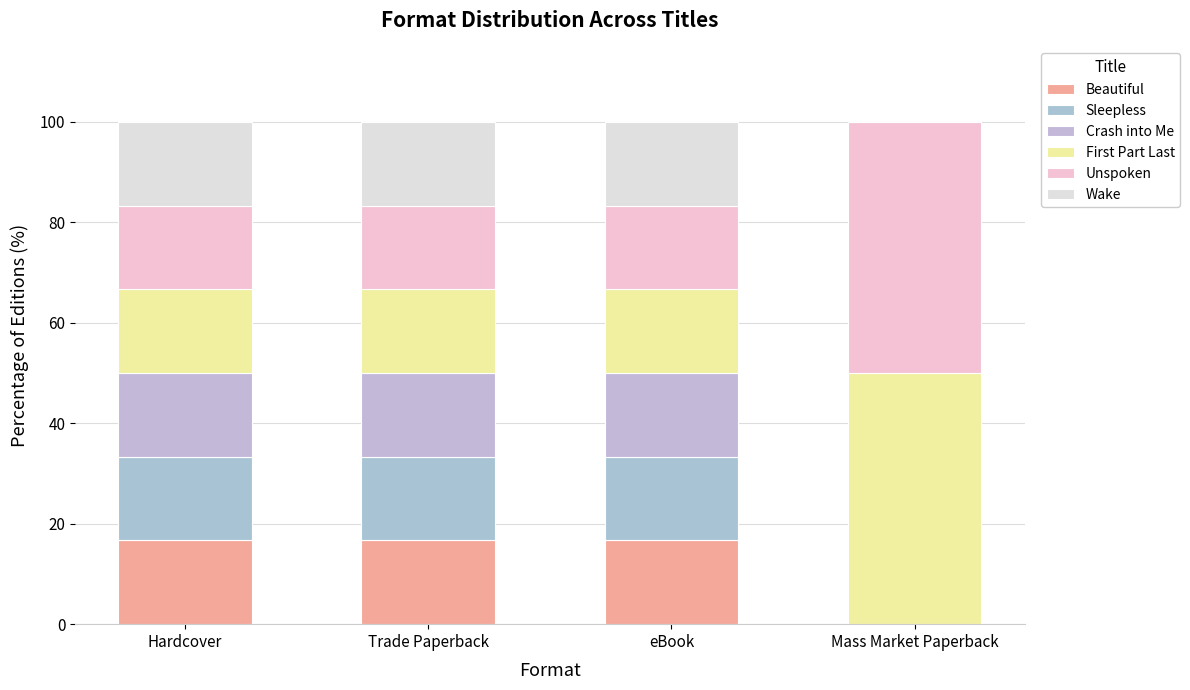

List the labels in order of Sleepless value, smallest first.

Mass Market Paperback, Hardcover, Trade Paperback, eBook